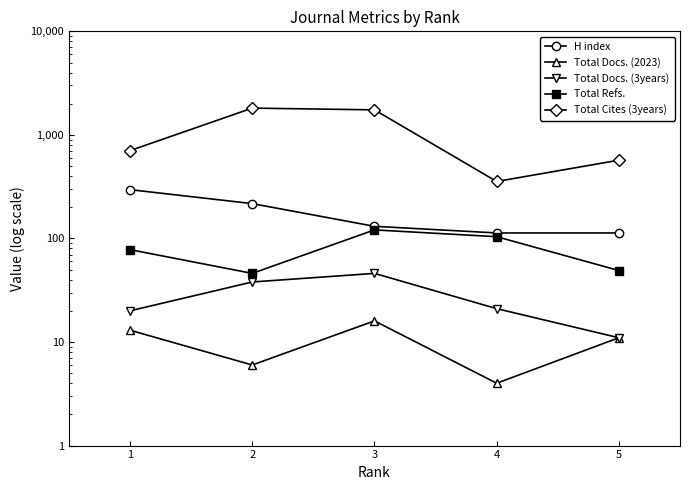

Is it true that Total Cites (3years) equals 123 at 4?

False